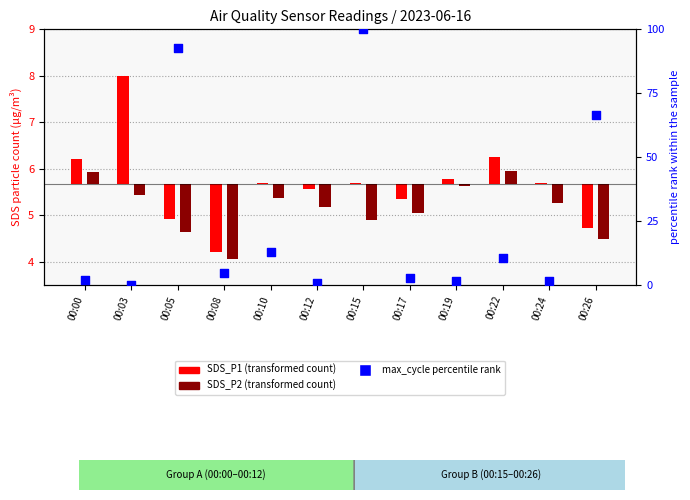

What is the change in value from 00:10 to 00:15?

+86.9